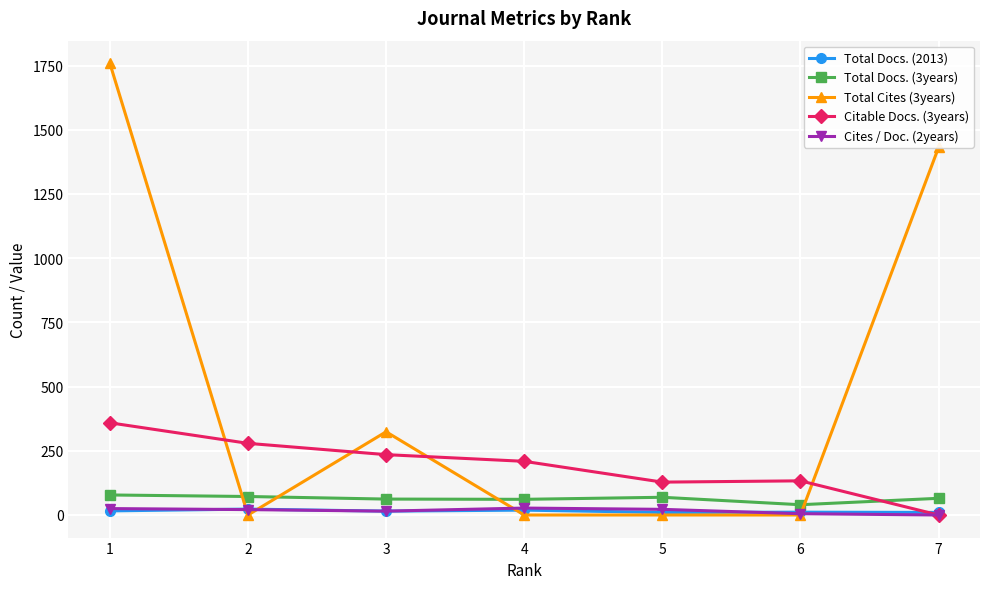

What is the value of the Citable Docs. (3years) point at the 5th from the left?

128